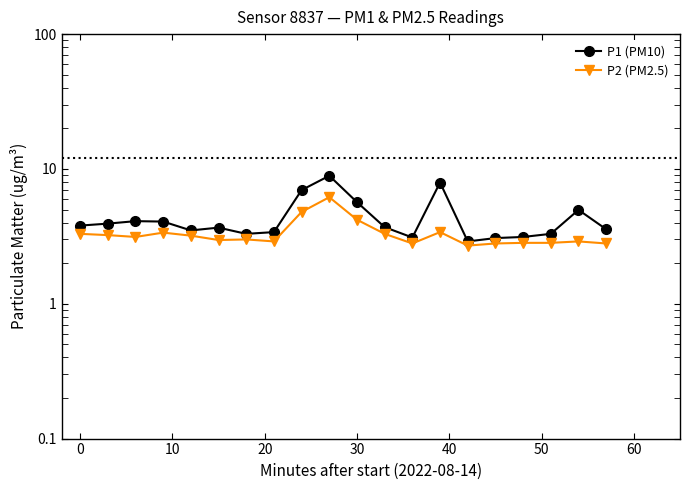

Which series has the largest total across all categories?

P1 (PM10)